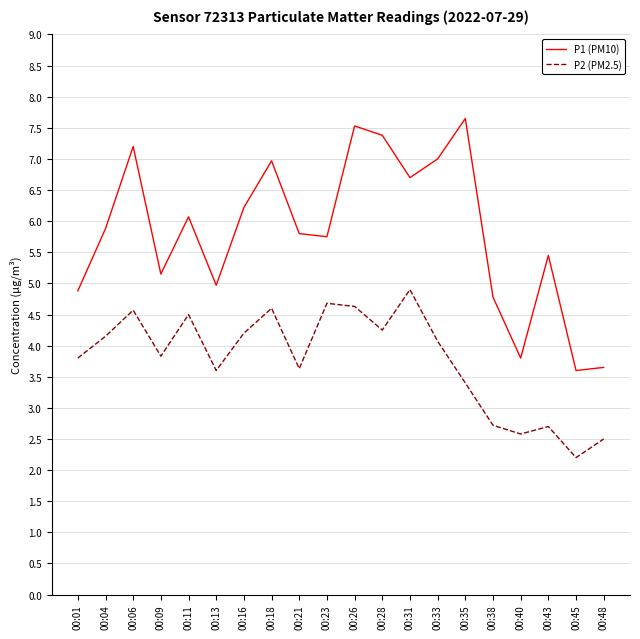

True or false: P2 (PM2.5) has a value of 4.6 at 00:26.

True